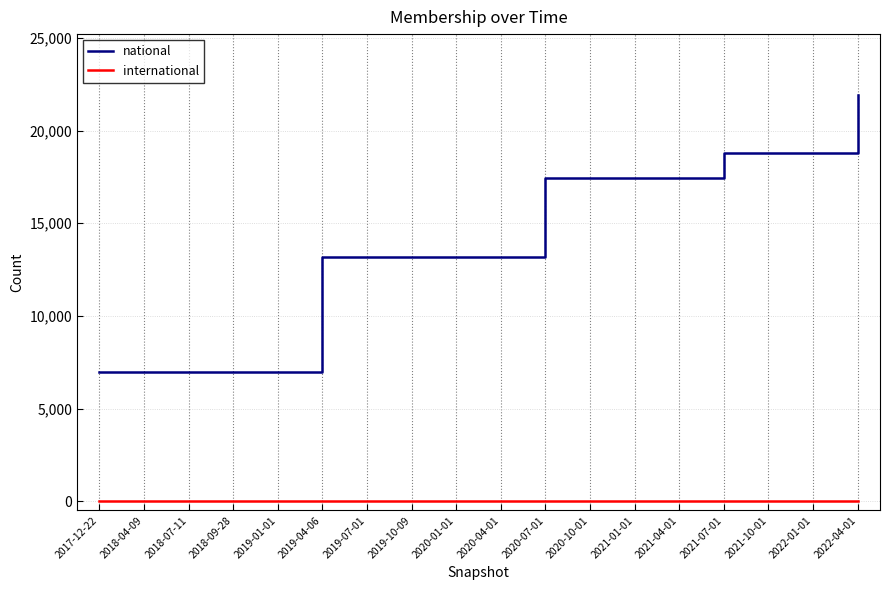

The value of international at 2020-04-01 is 0. True or false?

True